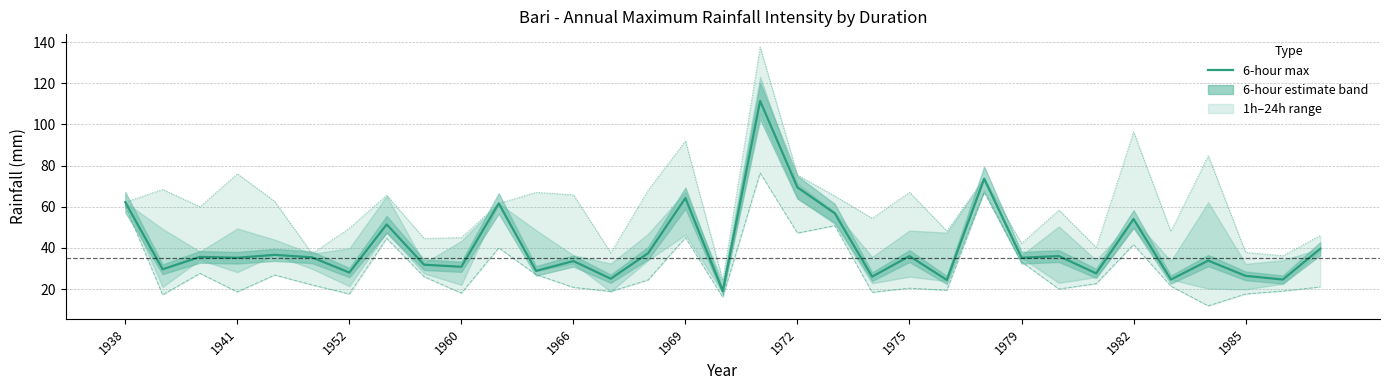

How many values in the 24-hour max series exceed 61?

17